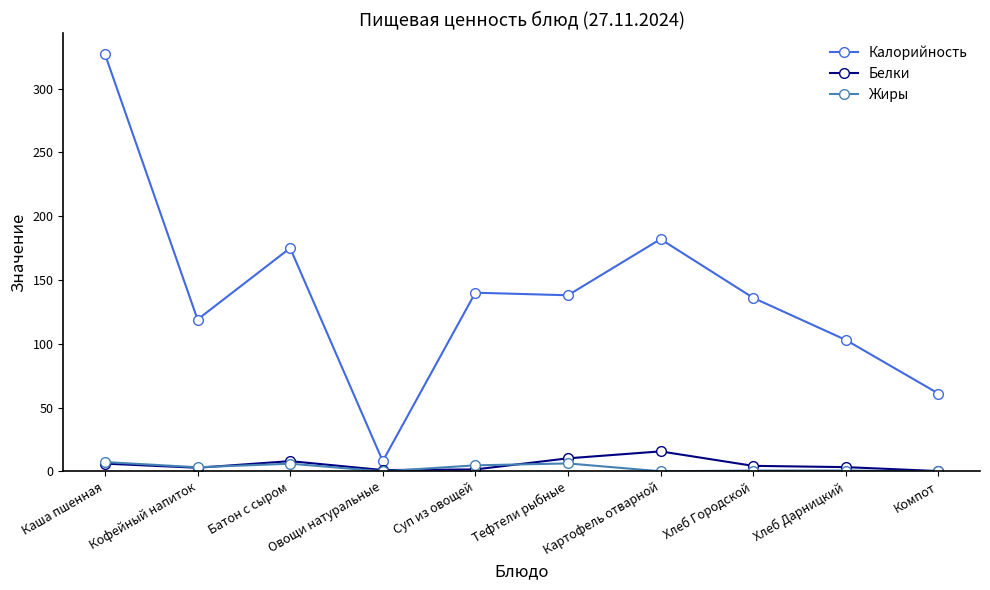

Is this an area chart (filled region under the line)?

No